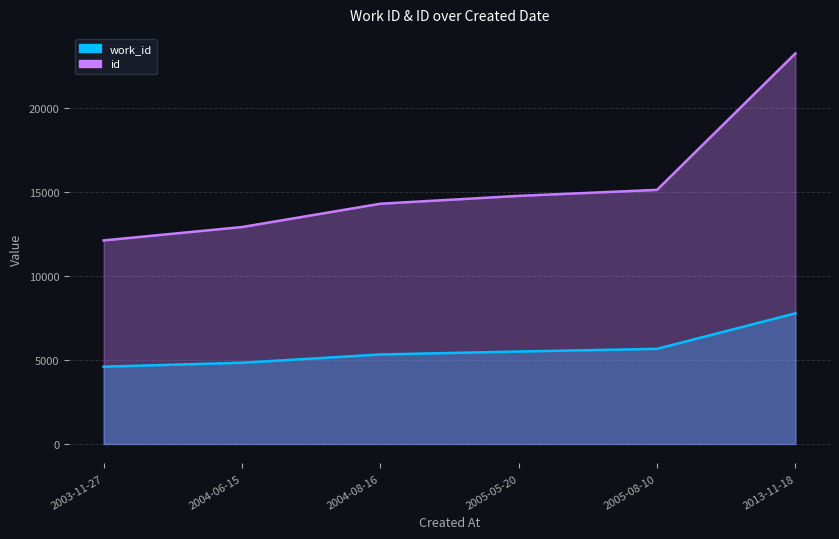

The value of id at 2005-05-20 is 14770. True or false?

True